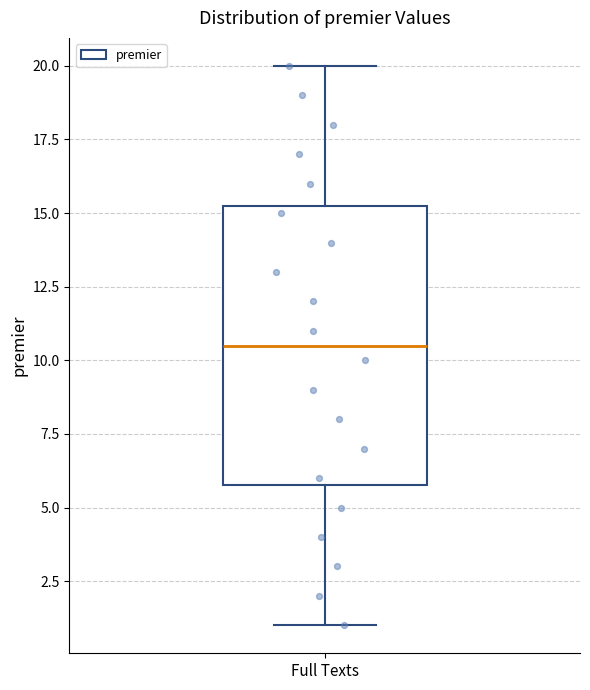

Where does the upper whisker of the box for Full Texts end on the y-axis? The values are not printed on the chart, so give them approximately, as read against the axis.

20.0